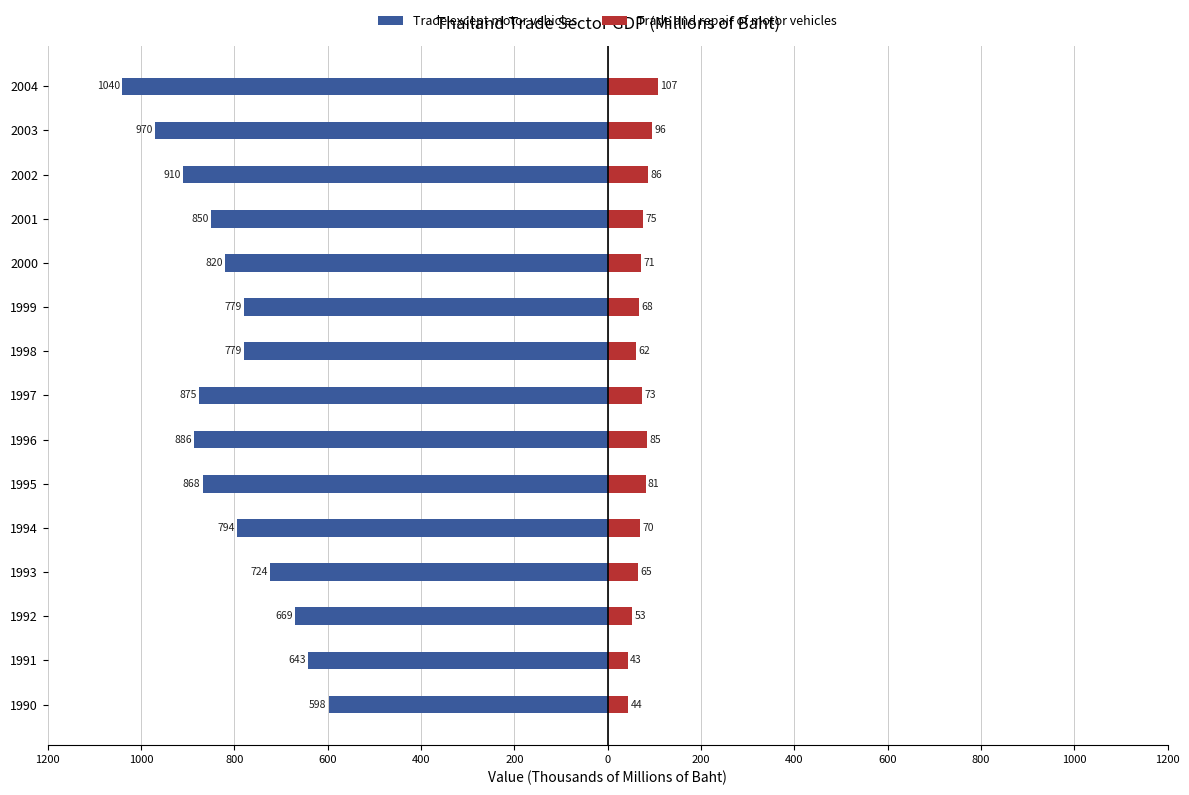

What is the sum of all Trade except motor vehicles values?

-12204.0